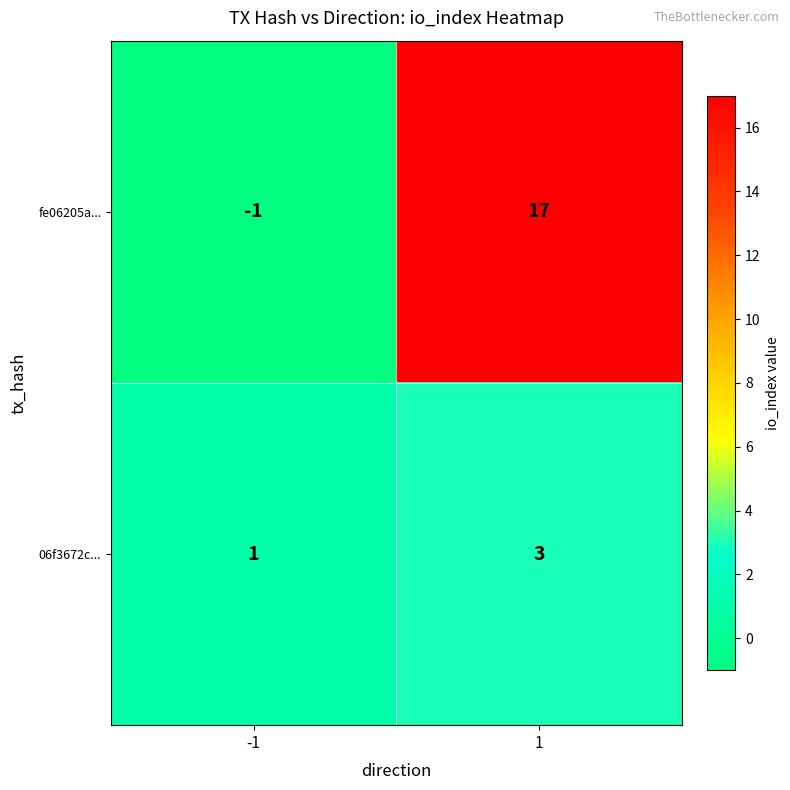

Which series has the largest total across all categories?

fe06205a...